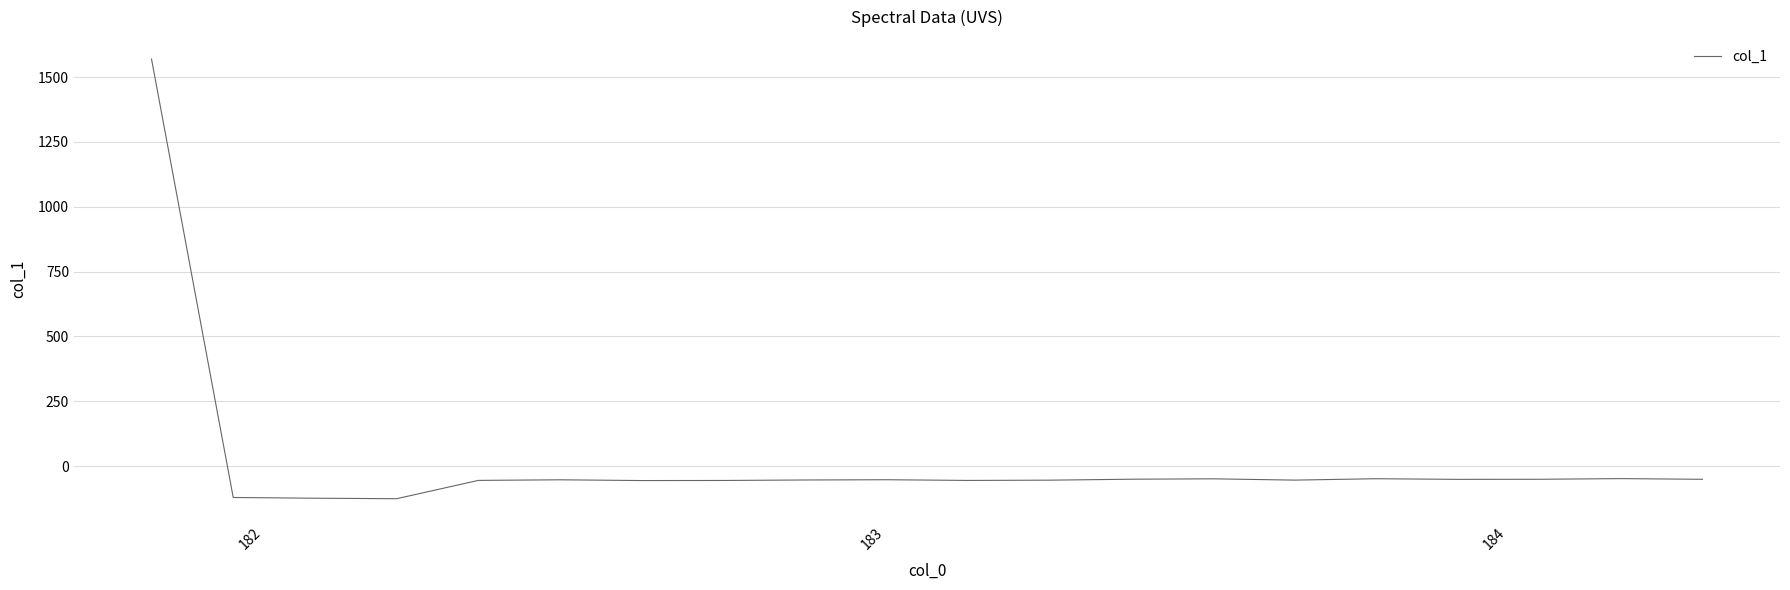

What is the maximum value shown in the chart?

1569.5